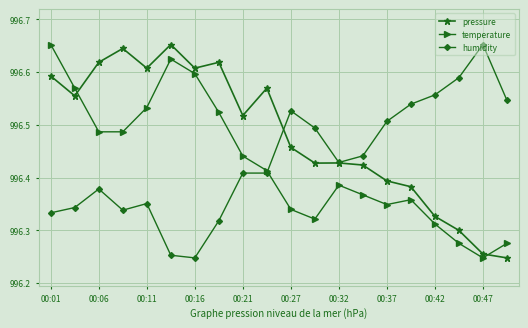

What are all the series names shown in the legend?

pressure, temperature, humidity